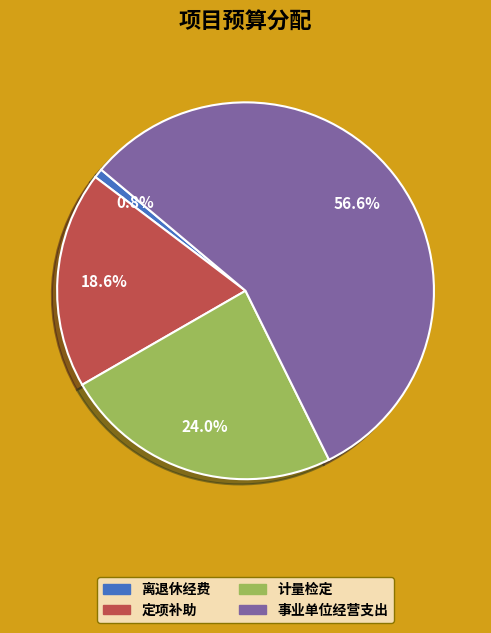

Which has a higher value, 计量检定 or 离退休经费?

计量检定